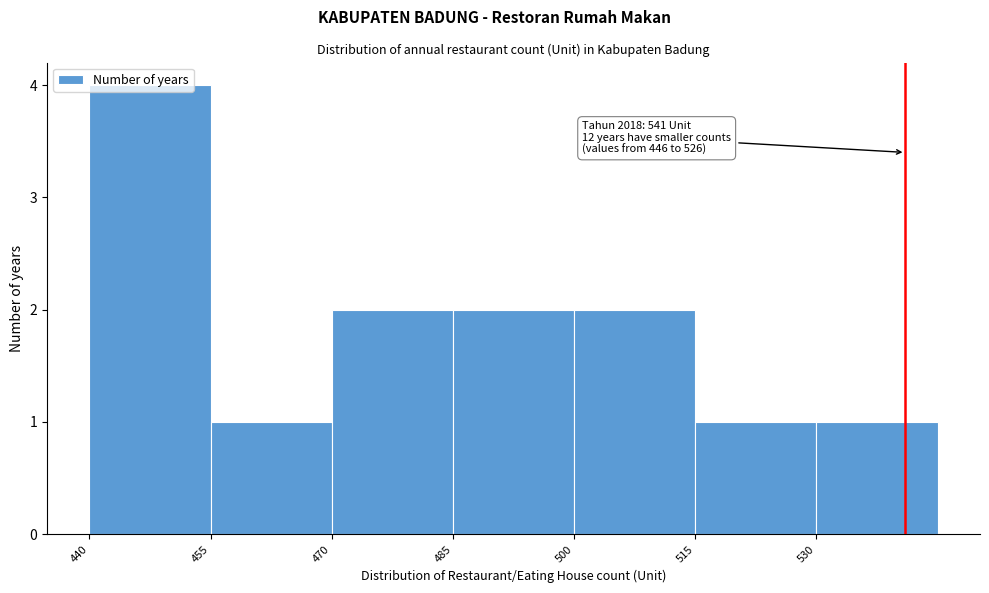

Over which range of the x-axis is the bar tallest?

440 to 455